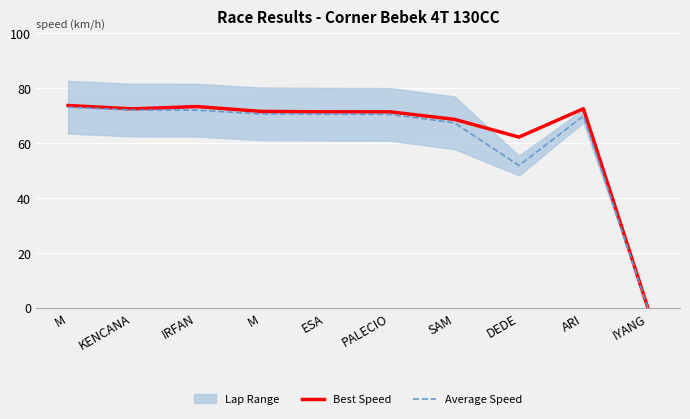

What is the label of the 8th point from the right?

IRFAN